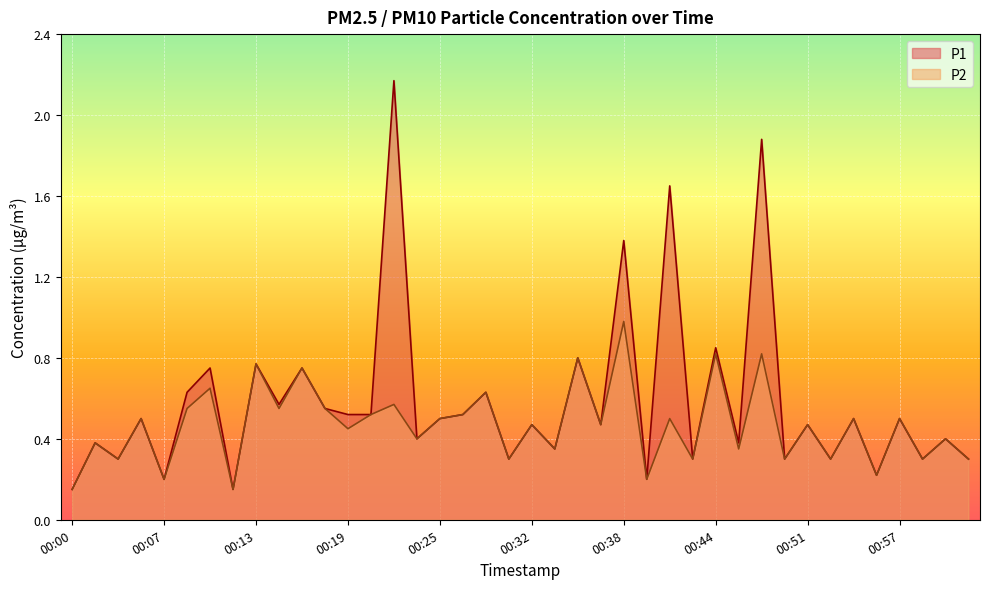

How many data points does each series have?

40